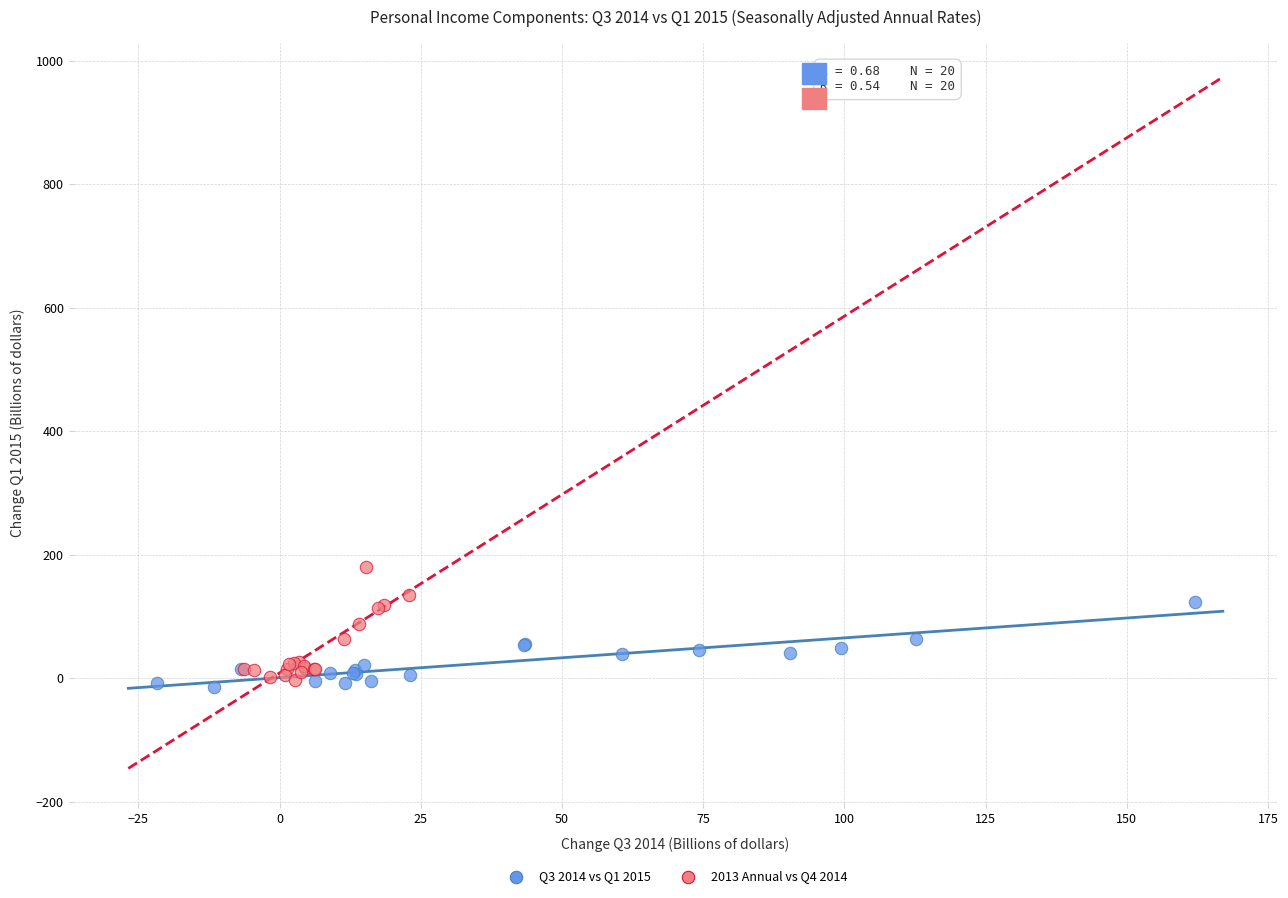

What are all the series names shown in the legend?

Q3 2014 vs Q1 2015, 2013 Annual vs Q4 2014